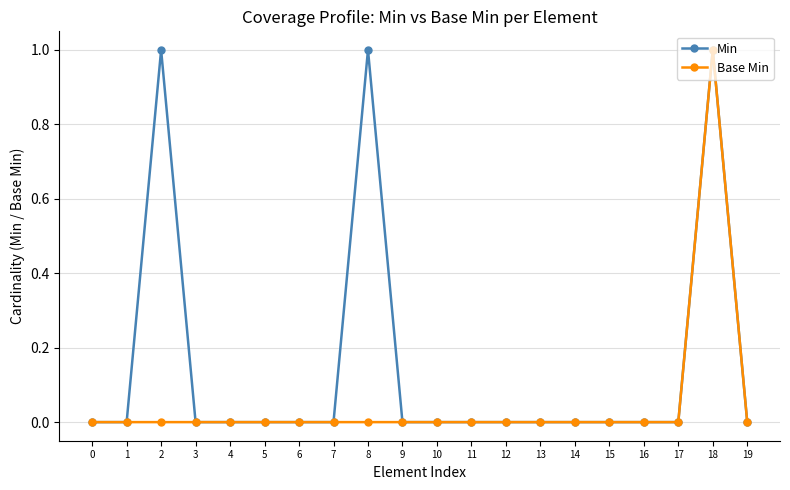

What is the difference between the maximum and minimum values in the Min series?

1